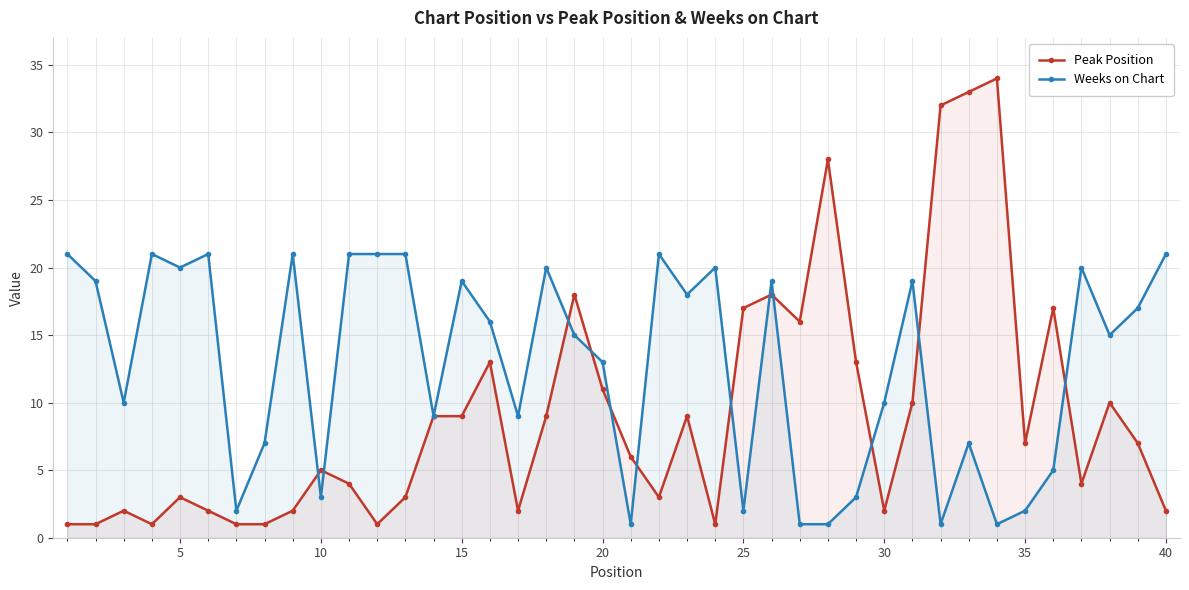

True or false: Peak Position has a value of 11 at 20.

True